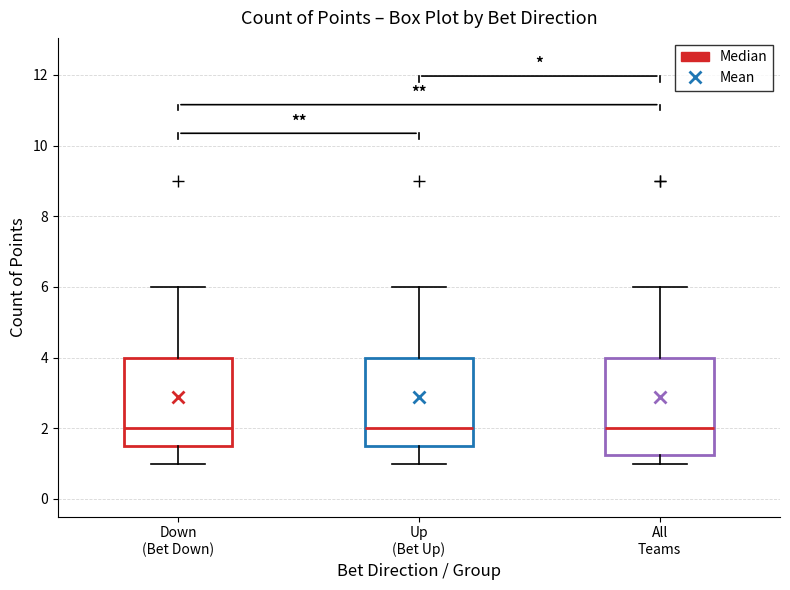

Which box is the tallest, from its lower edge to its upper edge?

All Teams